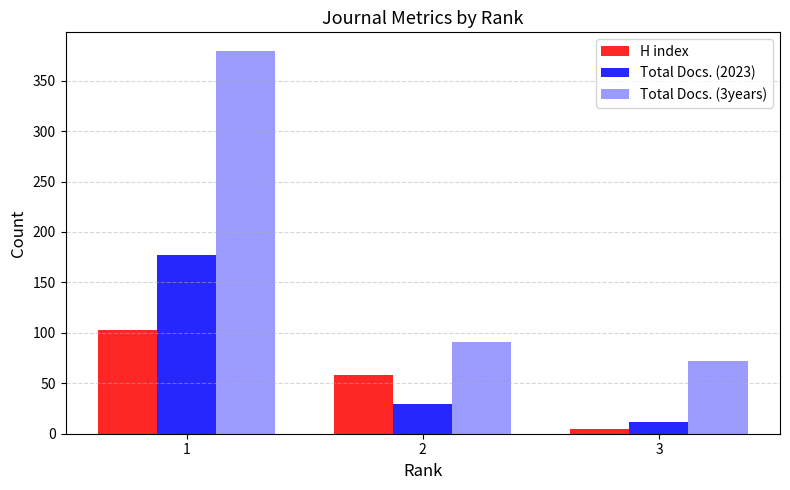

Which category has the lowest value across all series?

3